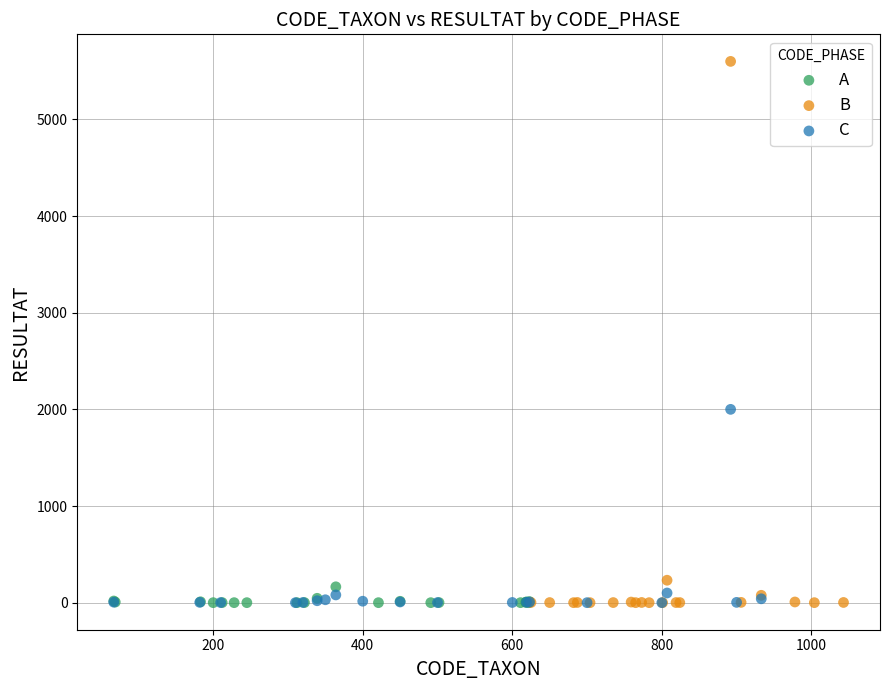

Which series contains the highest Y value?

B